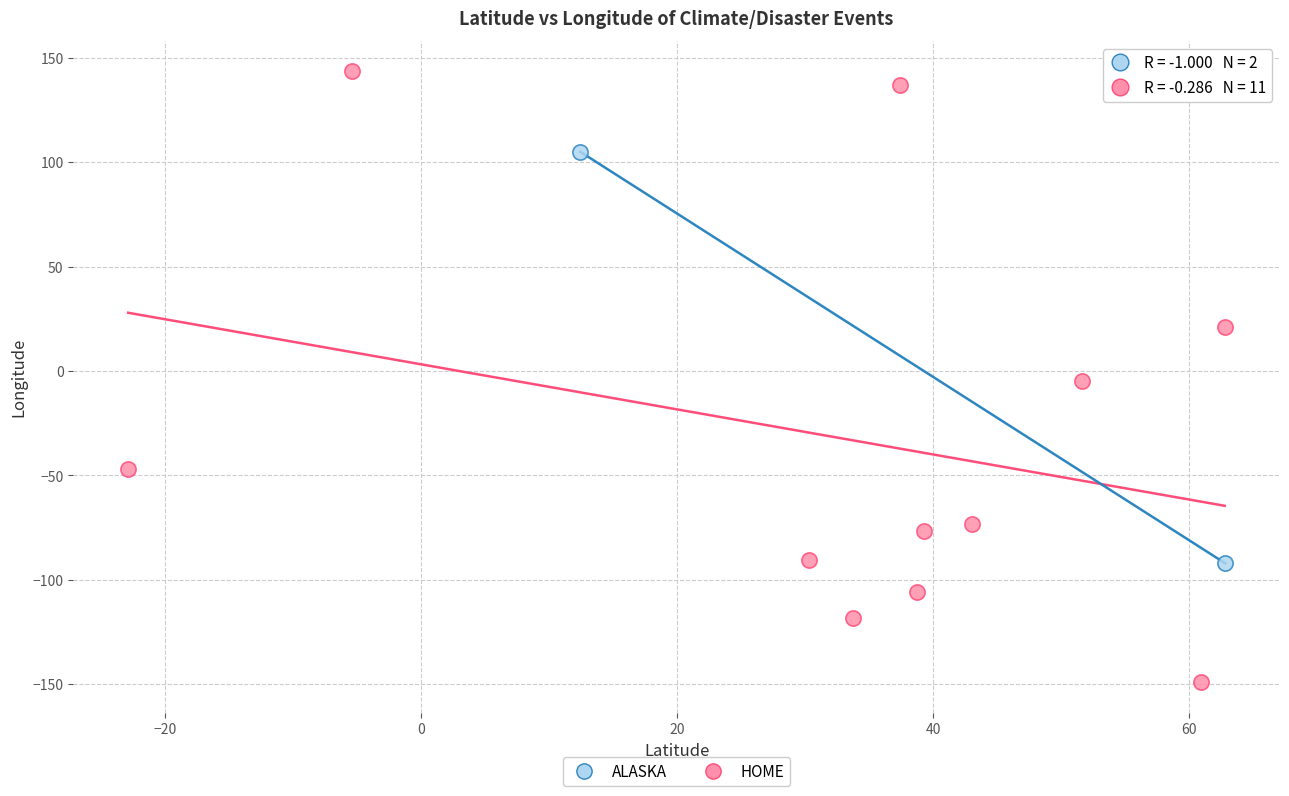

What are all the series names shown in the legend?

ALASKA, HOME